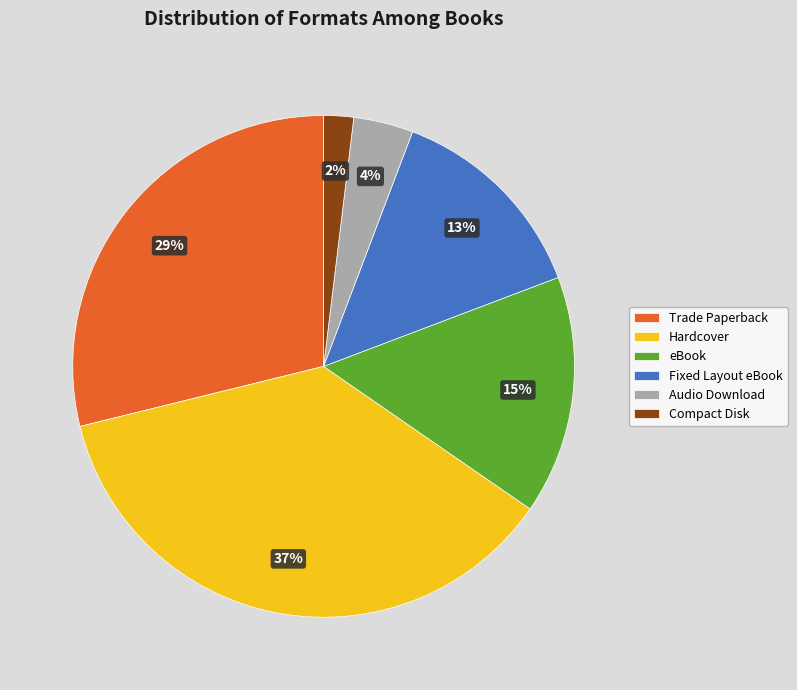

How many slices are in this pie chart?

6